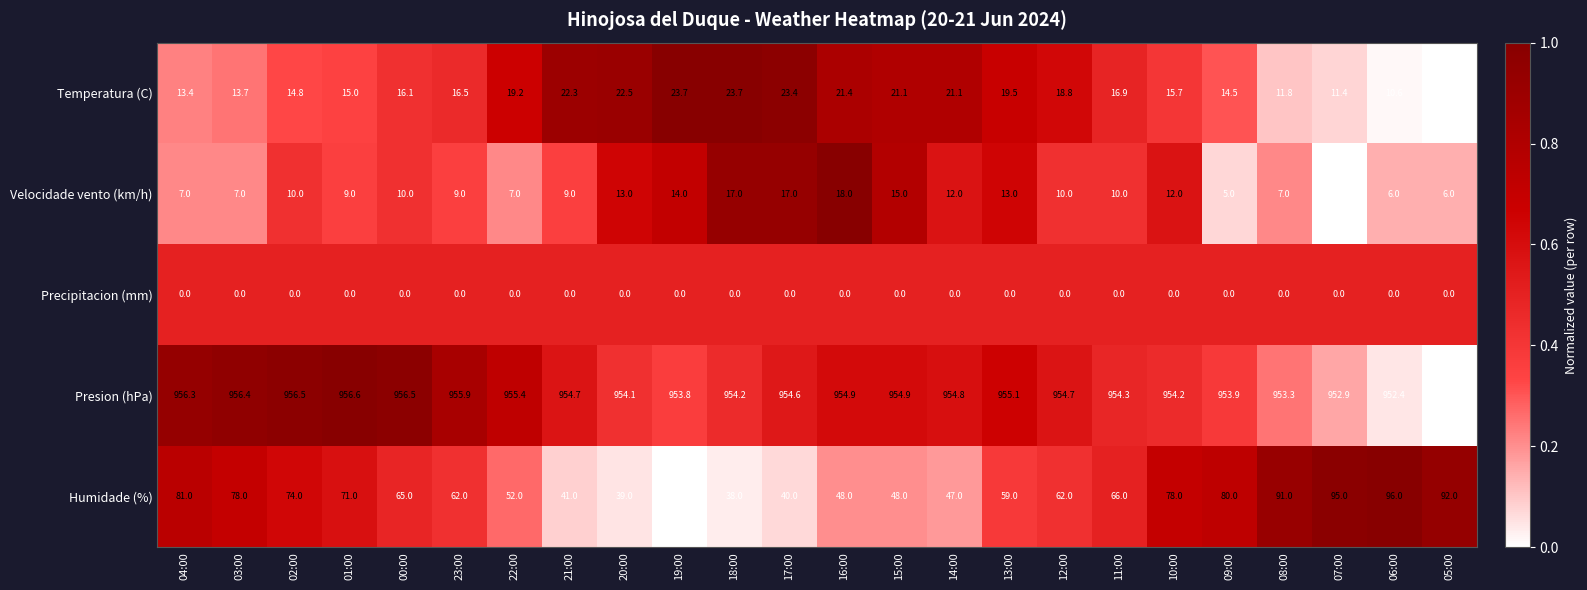

The Humidade (%) series shows 122.6 at 10:00. True or false?

False